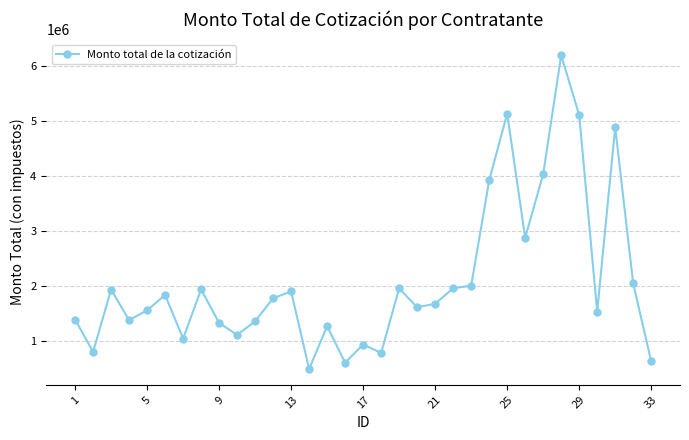

What is the average value?

2083966.2